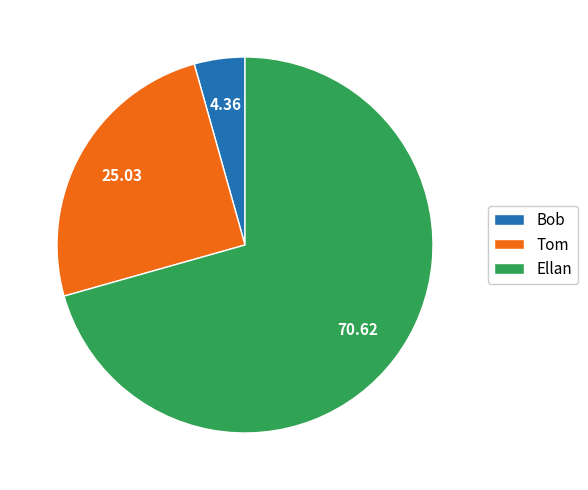

Is it true that Ellan is 58% of the pie?

False